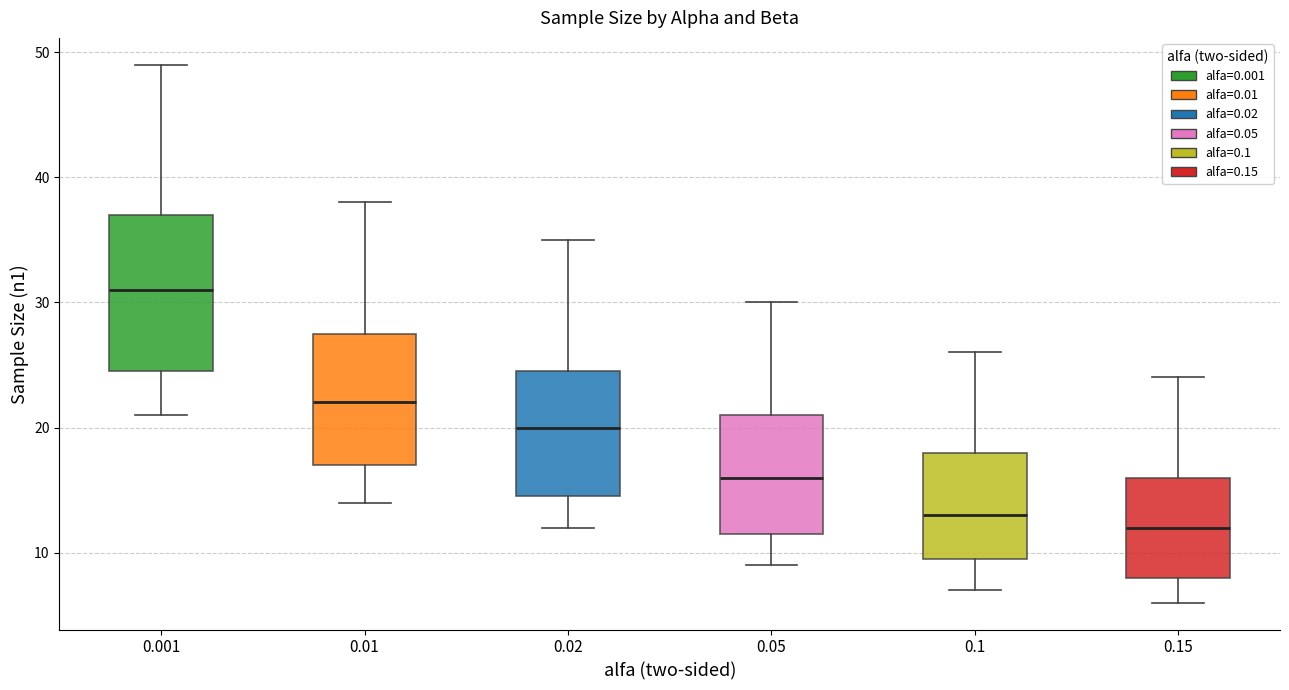

Reading left to right, transcribe this box plot: for each box, give where its median line is, the range the box spans, and where its two whiskers end, as read against the y-axis. The values are not printed on the chart, so give them approximately, as read against the axis.

0.001: median 31, box 25 to 37, whiskers 21 to 49
0.01: median 22, box 17 to 28, whiskers 14 to 38
0.02: median 20, box 15 to 25, whiskers 12 to 35
0.05: median 16, box 12 to 21, whiskers 9 to 30
0.1: median 13, box 10 to 18, whiskers 7 to 26
0.15: median 12, box 8 to 16, whiskers 6 to 24